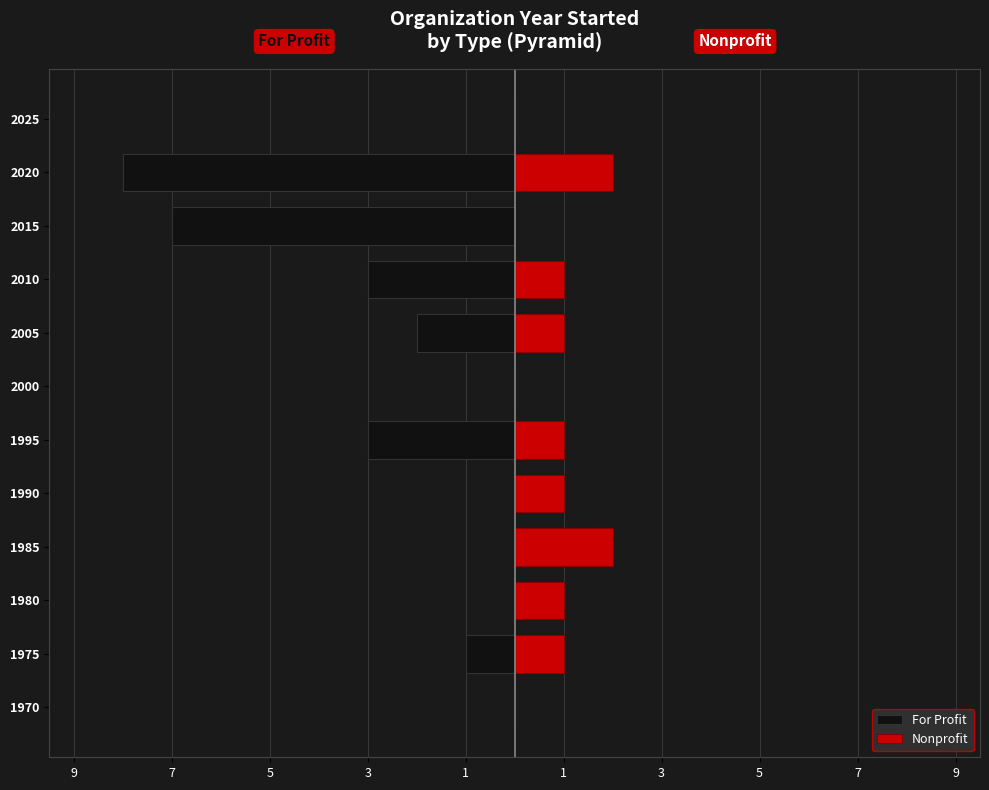

Is the value of For Profit at 1975 greater than the value of Nonprofit at 1990?

No